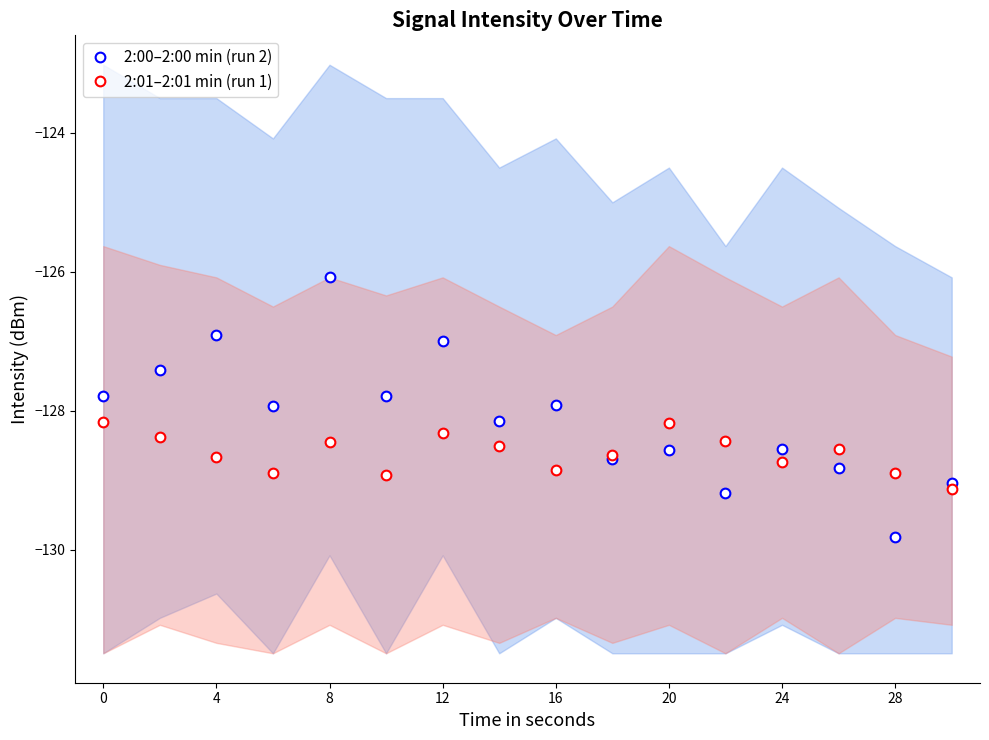

Where is 2:00–2:00 min (run 2) nearest to the value -127?

12